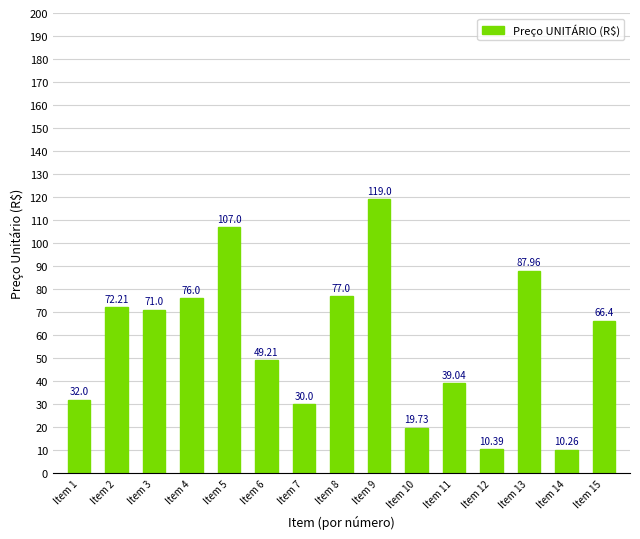

Does the chart contain any negative values?

No